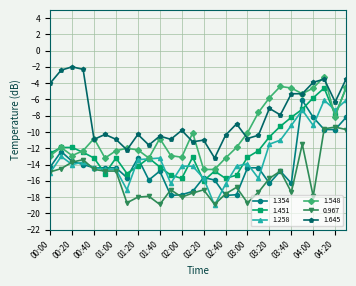

True or false: 0.967 has more than 1 points higher than both neighbors.

True